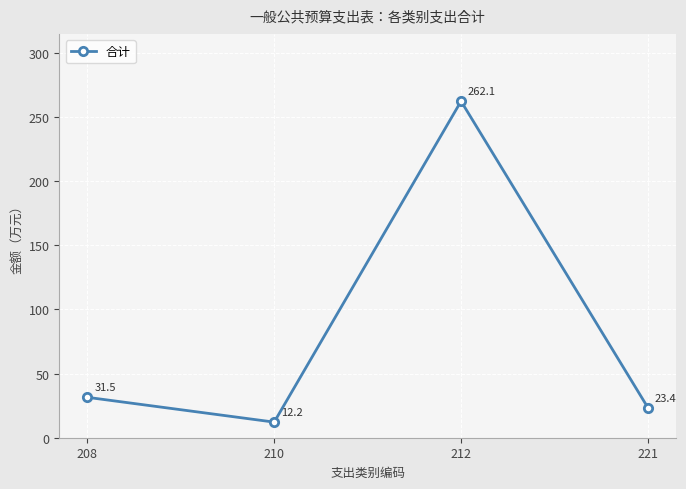

Rank the categories by value from highest to lowest.

212, 208, 221, 210